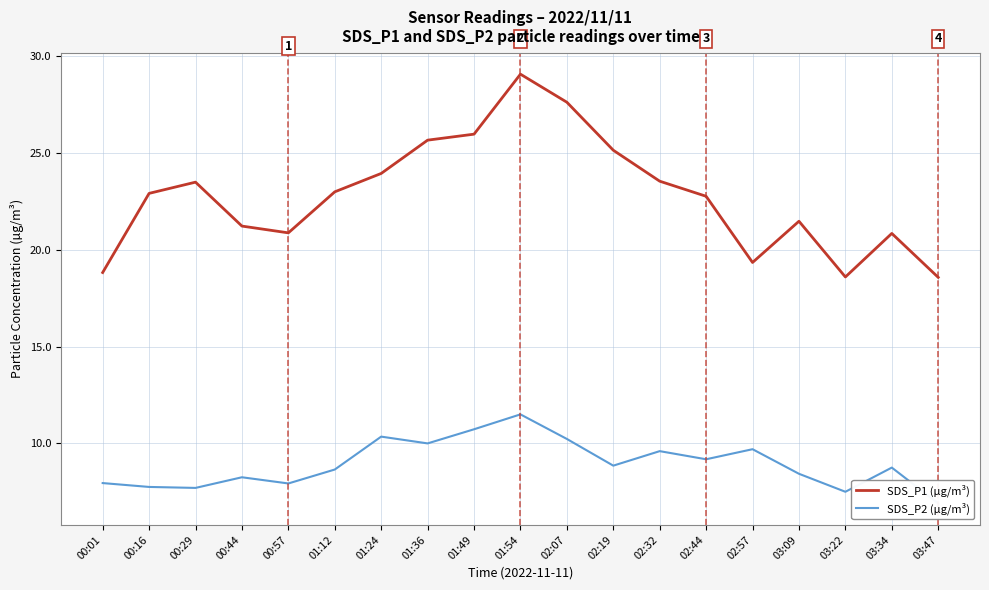

List the series in order of their overall mean, lowest first.

SDS_P2 (µg/m³), SDS_P1 (µg/m³)